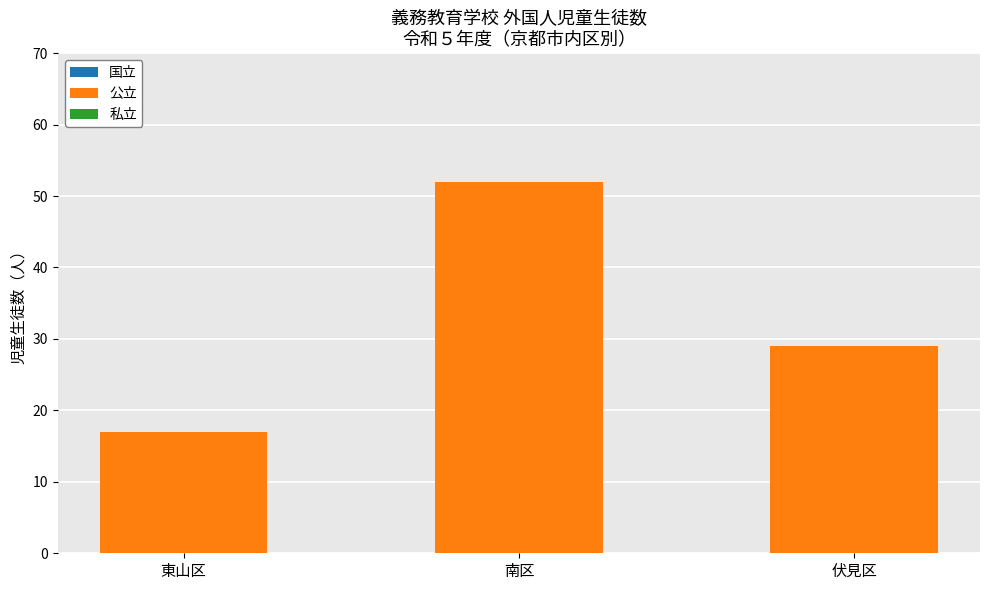

Reading left to right, extract all data points from this chart.

17	52	29